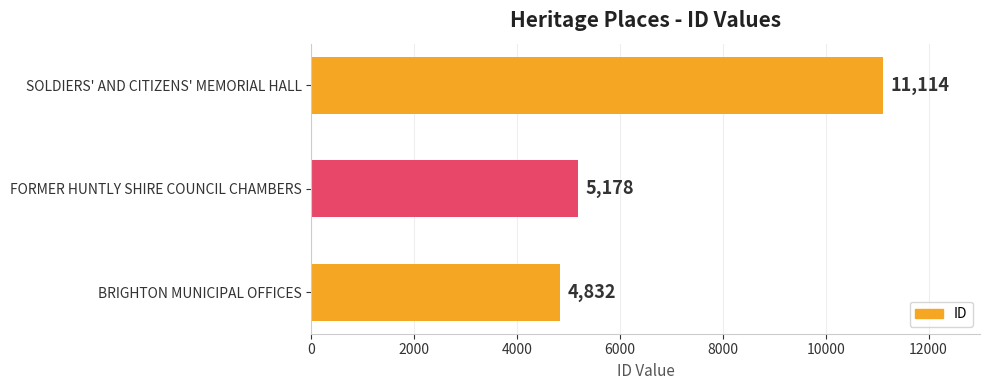

Reading top to bottom, transcribe all the data shown in this chart.

SOLDIERS' AND CITIZENS' MEMORIAL HALL=11114	FORMER HUNTLY SHIRE COUNCIL CHAMBERS=5178	BRIGHTON MUNICIPAL OFFICES=4832